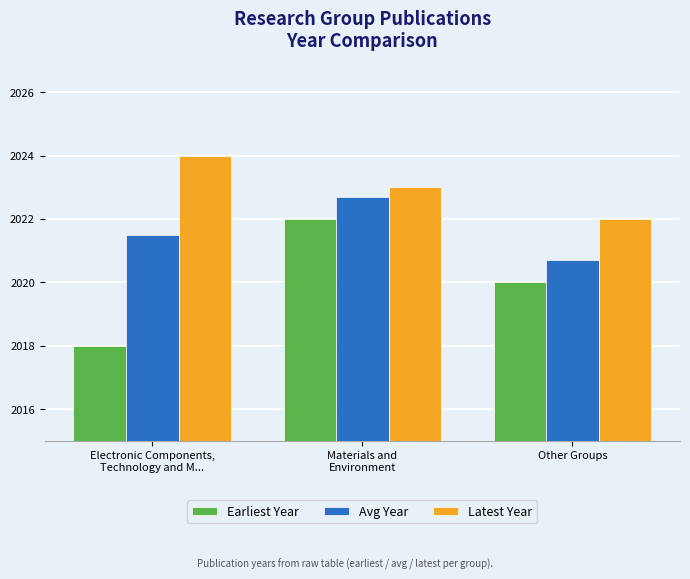

What is the difference between the maximum and minimum values in the Avg Year series?

2.0